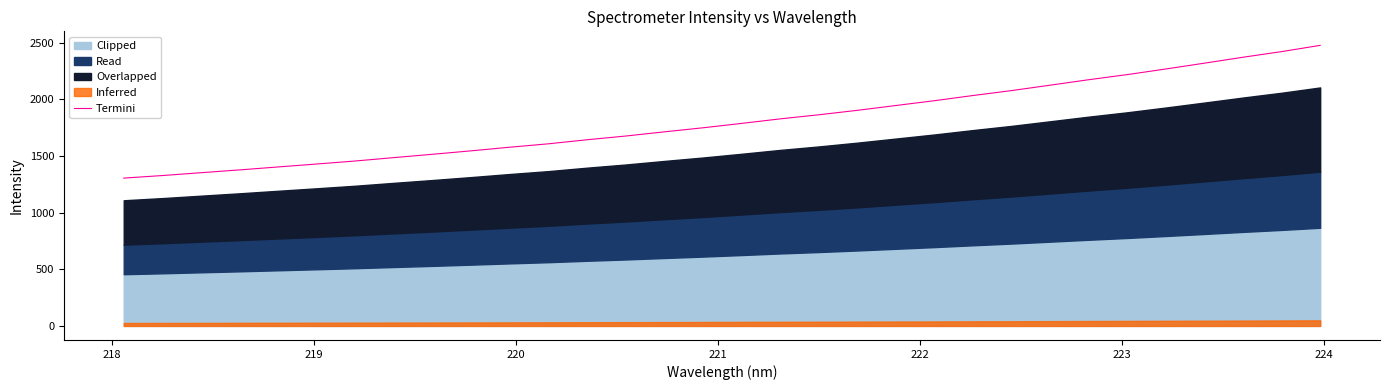

The value at 9 is 2319.4. True or false?

False